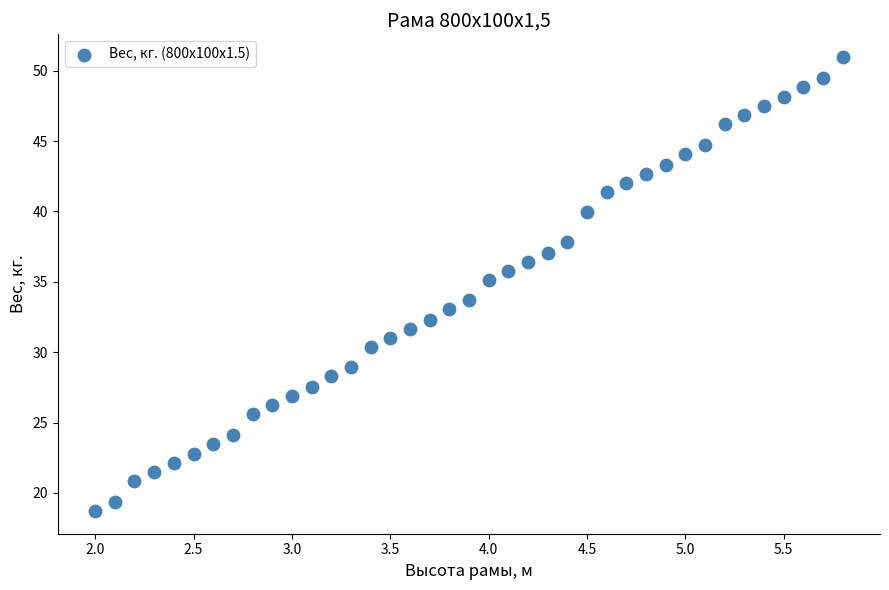

What is the range of Y values (max minus min)?

32.3